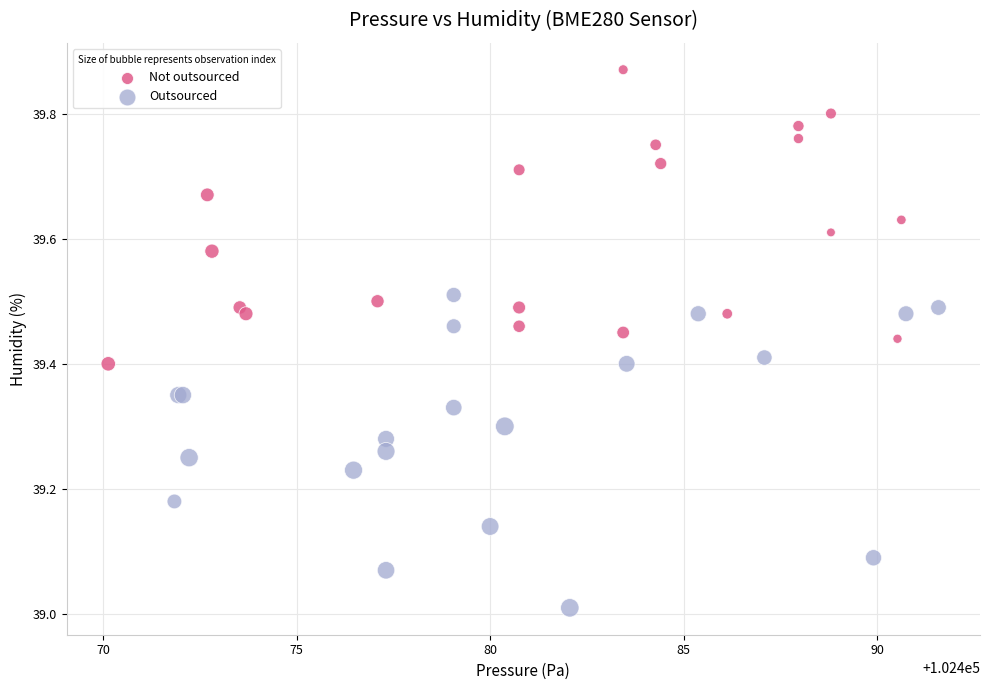

Which series contains the highest Y value?

Not outsourced